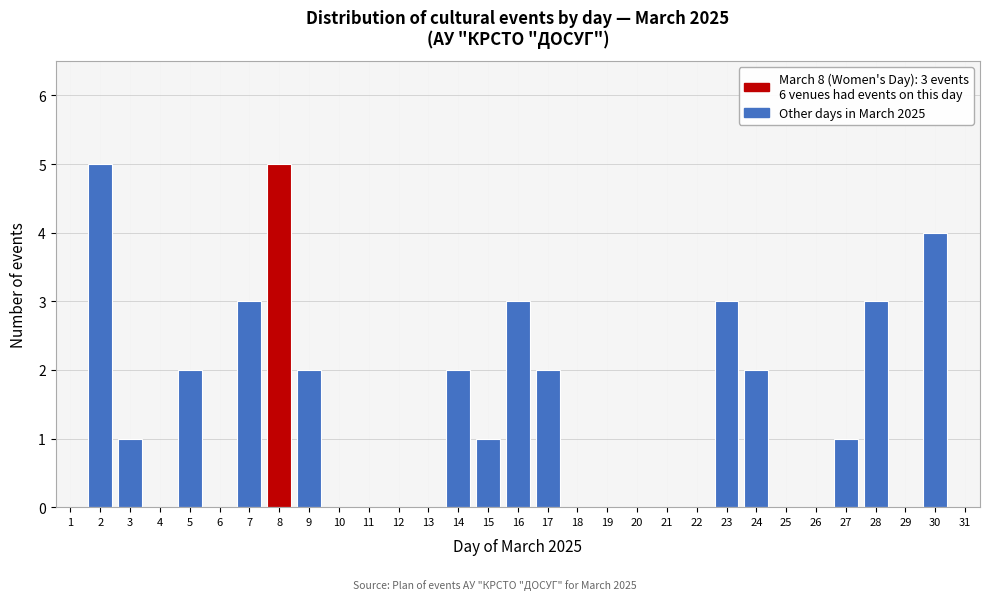

Reading right to left, transcribe all the data shown in this chart.

4	3	1	2	3	2	3	1	2	2	5	3	2	1	5